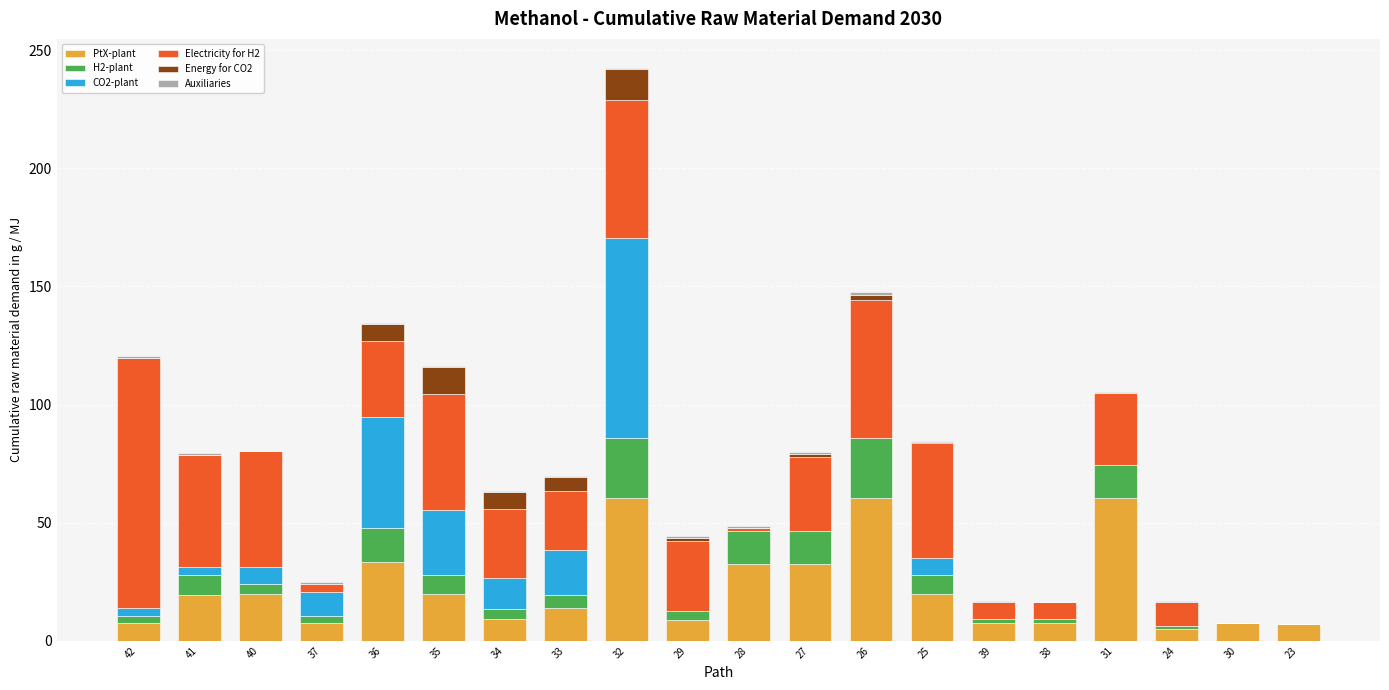

What is the highest value of the PtX-plant series?

60.3